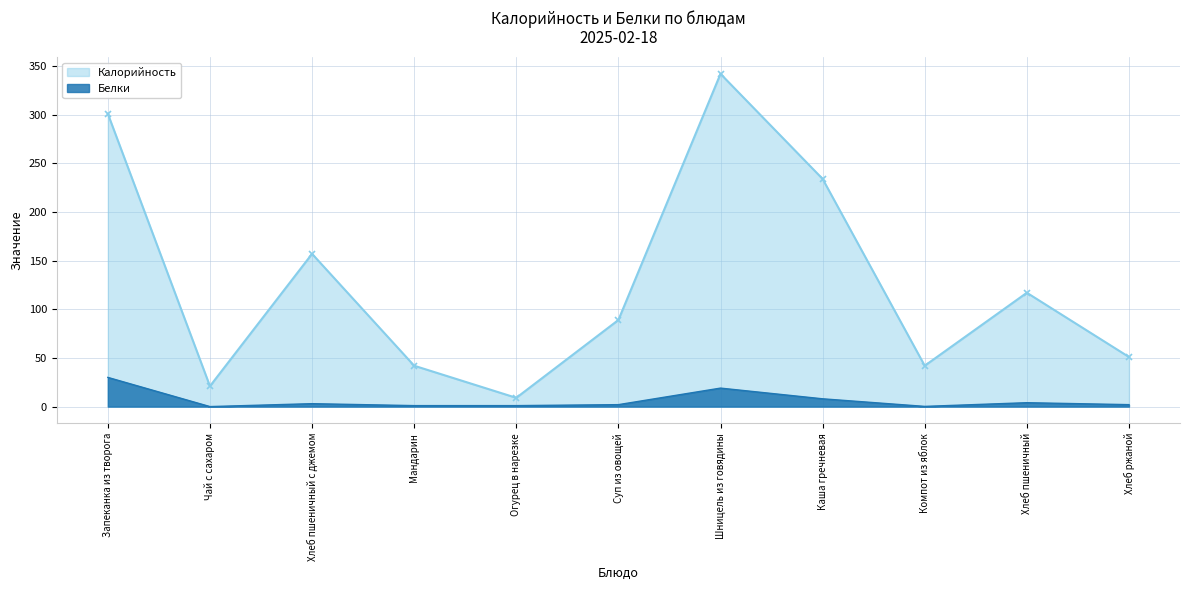

Which series has the largest total across all categories?

Калорийность